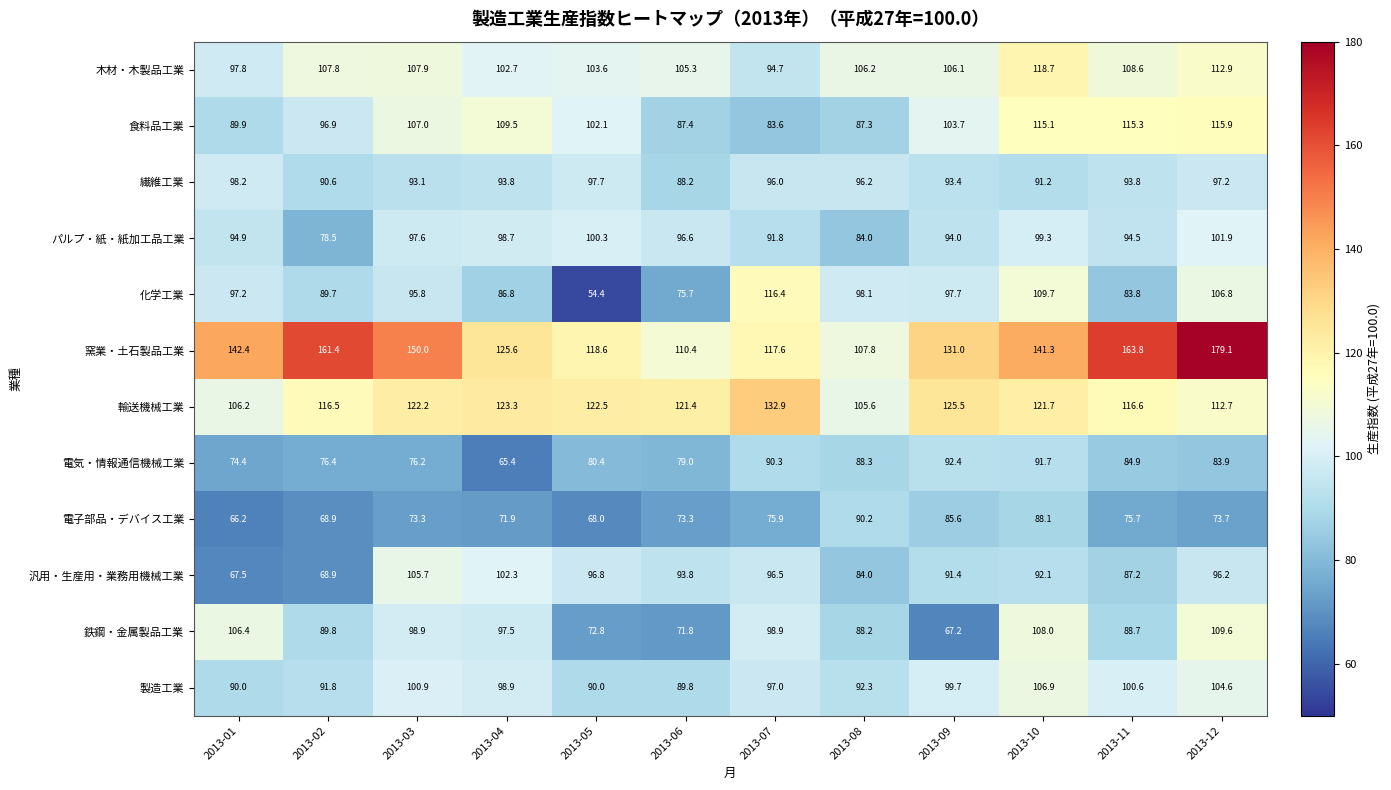

What is the difference between the maximum and minimum values in the 食料品工業 series?

32.3